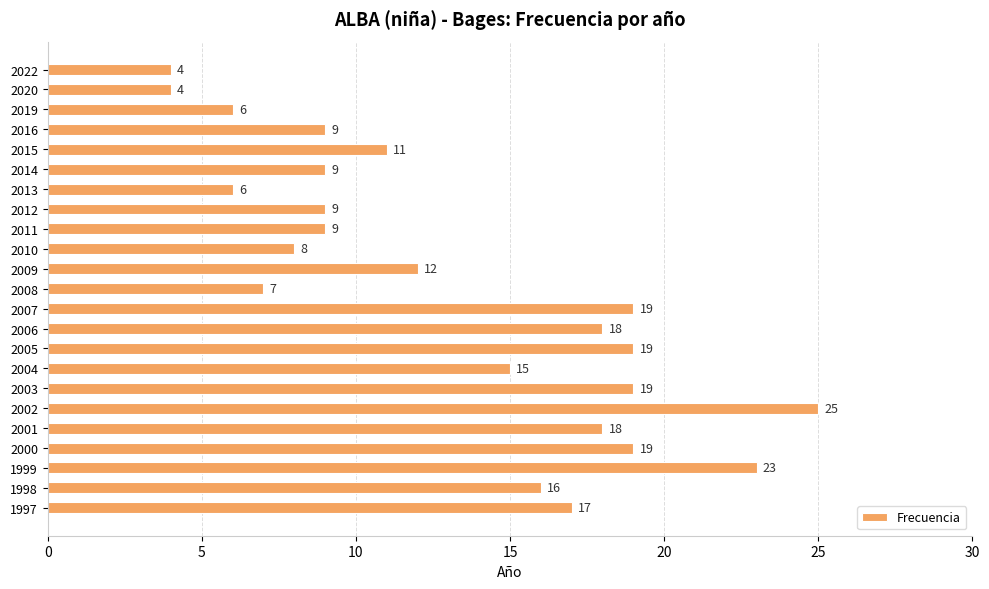

The value at 2009 is 20. True or false?

False